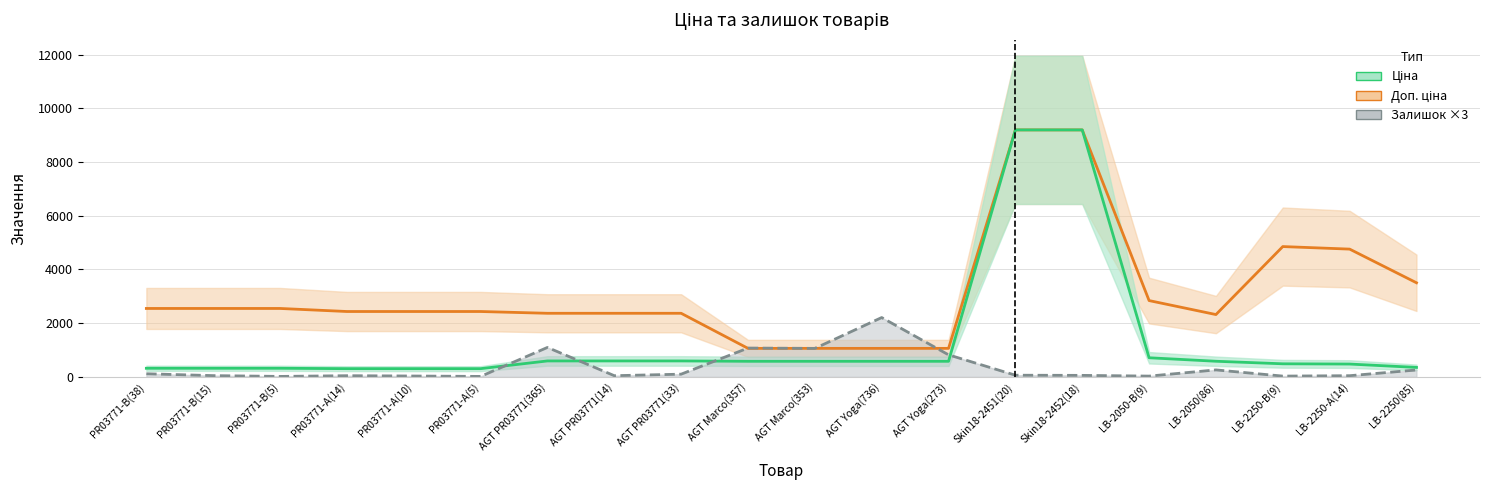

Which series has the largest total across all categories?

Доп. ціна